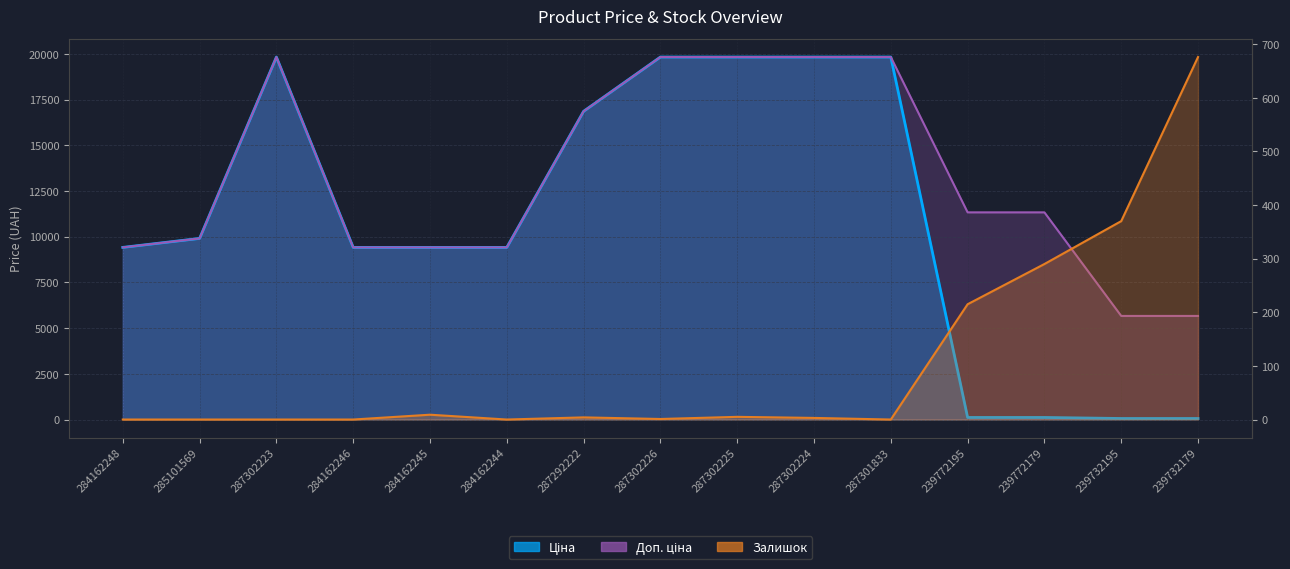

True or false: Ціна has a value of 23767.3 at 287292222.

False